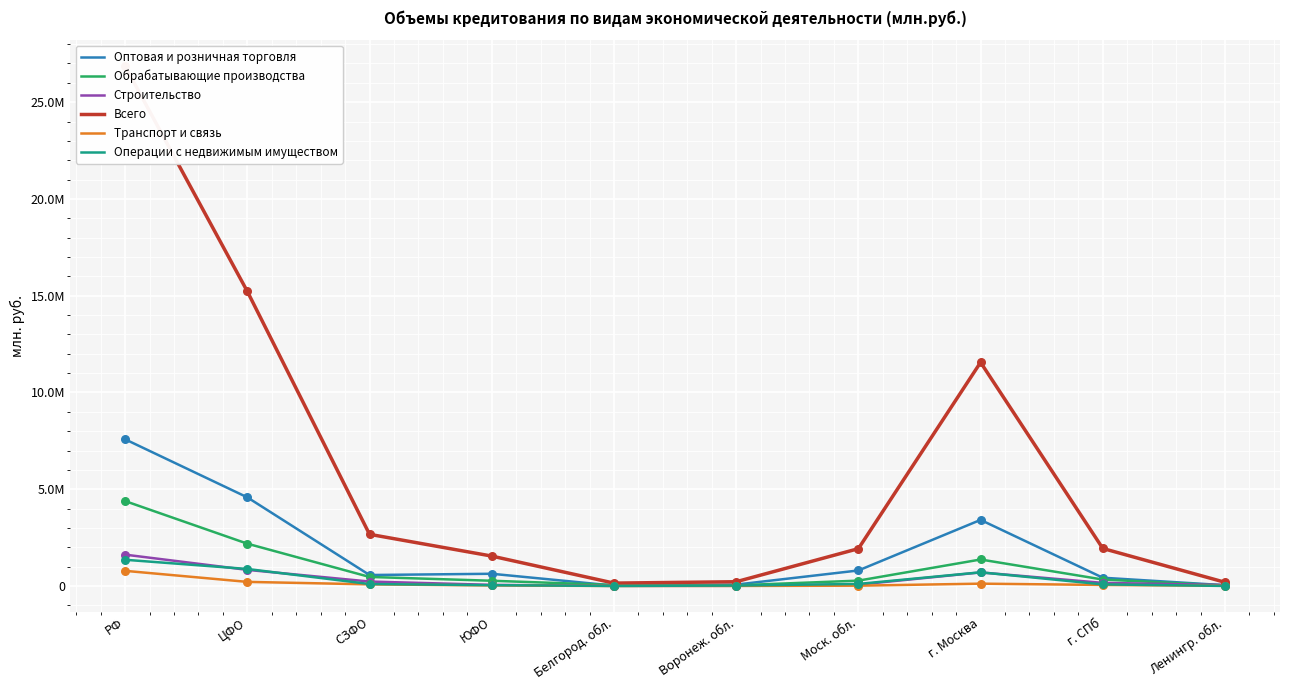

At which category is the sum across all series the highest?

РФ